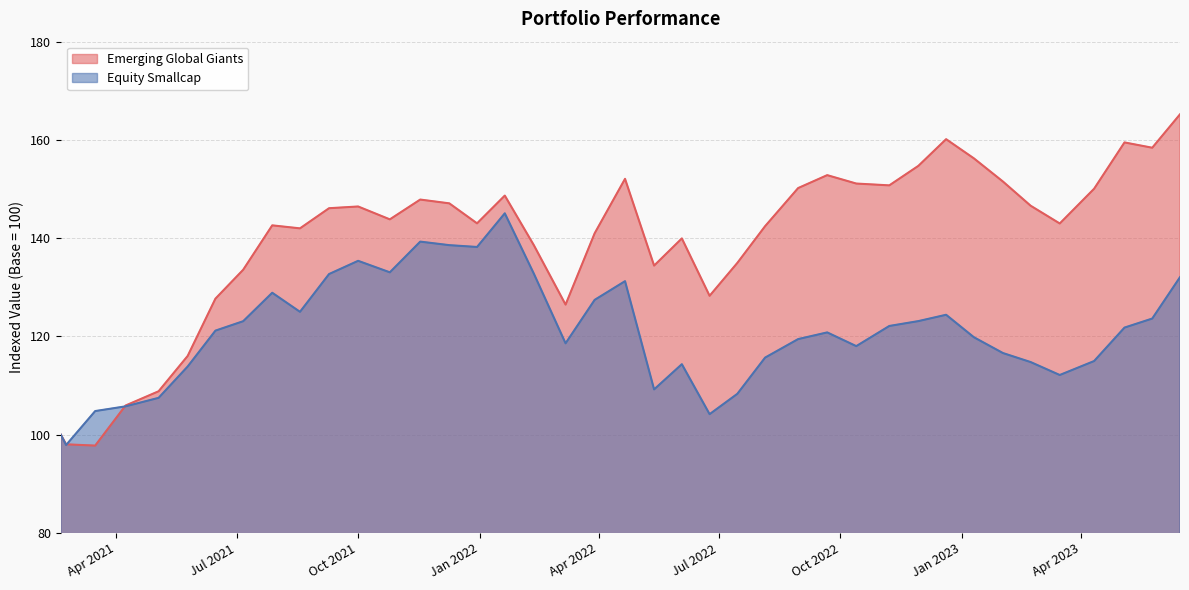

What is the value of the Equity Smallcap point at the 9th from the left?

128.9